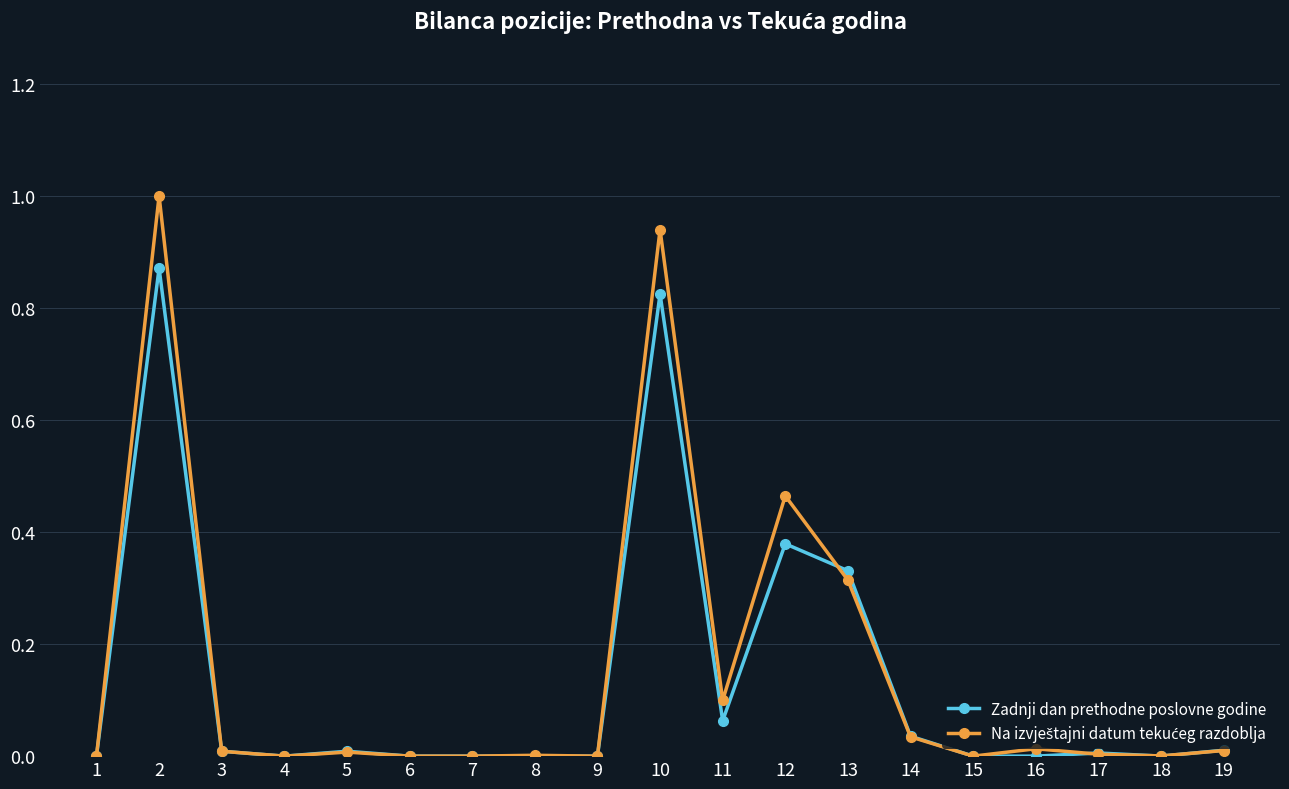

At which category does Zadnji dan prethodne poslovne godine reach its first local peak?

2